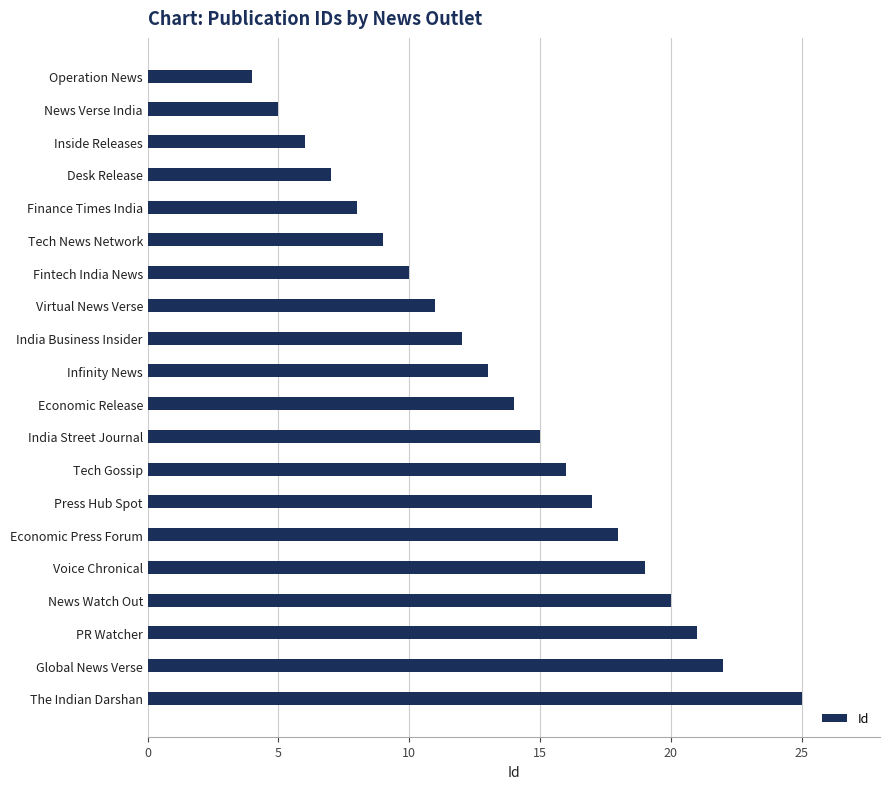

What is the greatest value displayed?

25